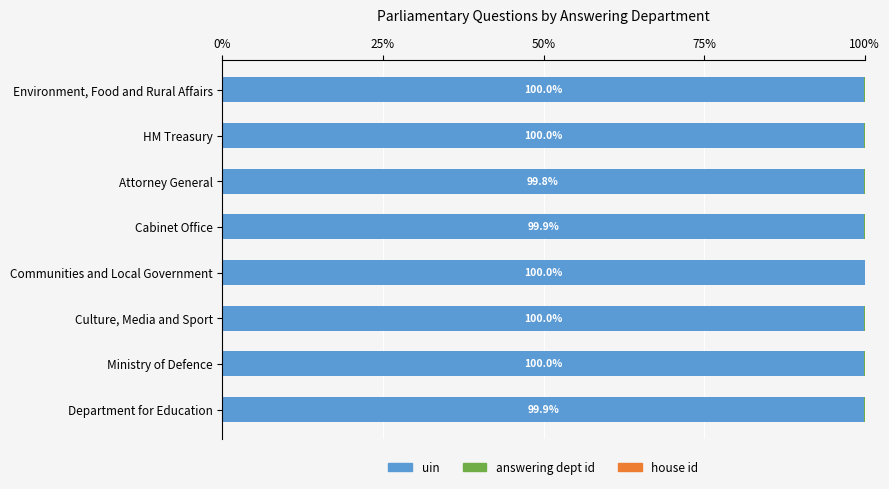

The value of uin at Communities and Local Government is 100.0. True or false?

True